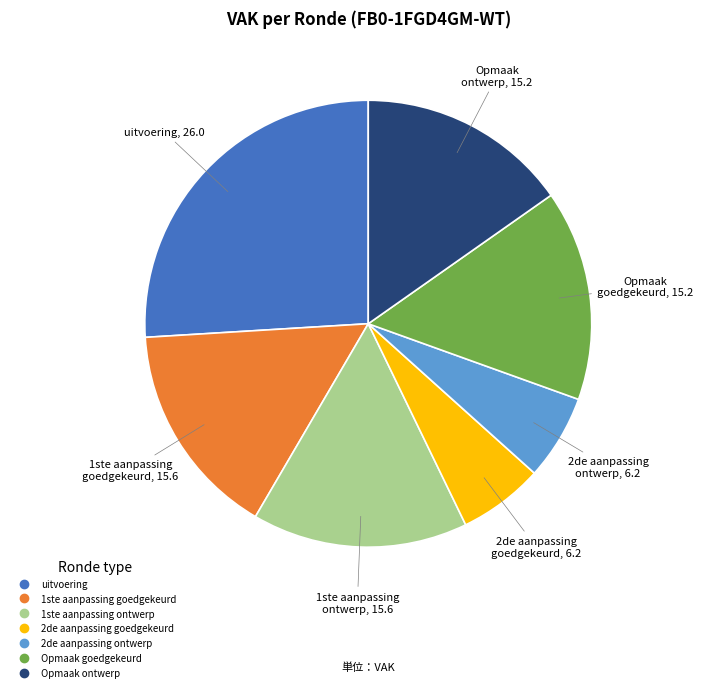

Is there any slice that represents more than half of the pie?

No